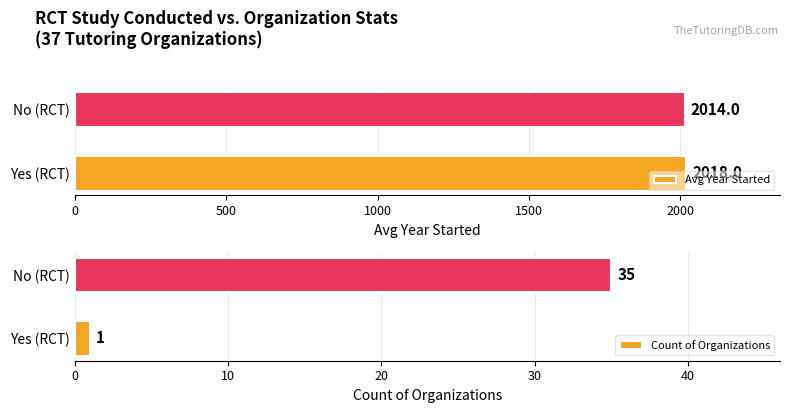

Are the bars grouped side by side (vs. stacked)?

Yes